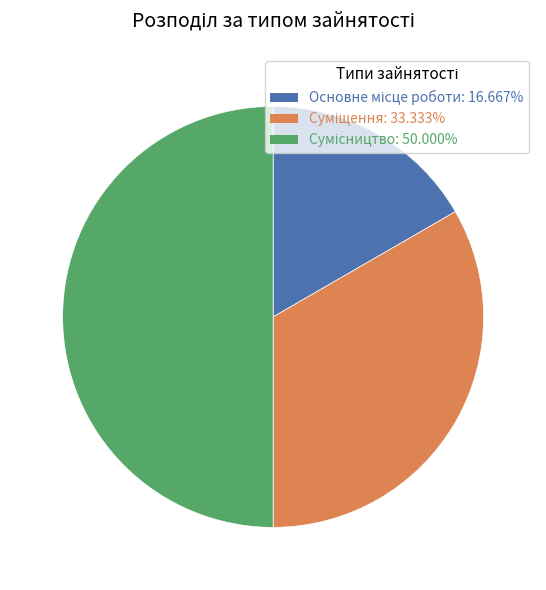

Count the number of slices in the pie.

3